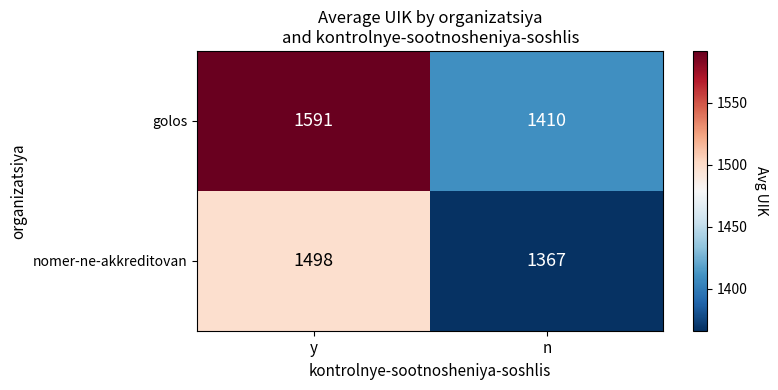

Is it true that nomer-ne-akkreditovan equals 2251 at n?

False